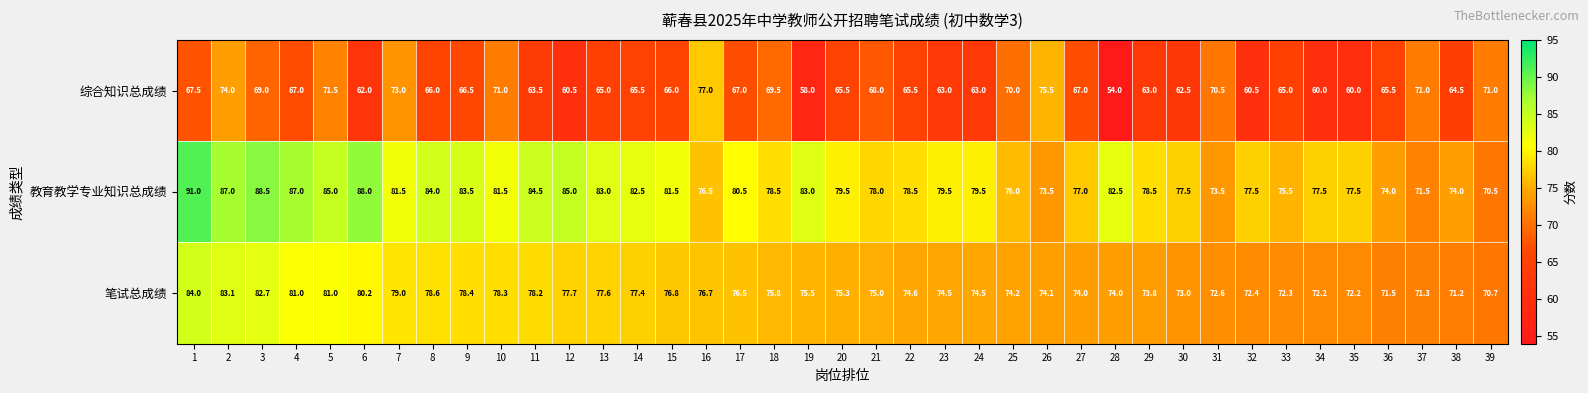

What is the total value across all series at 14?

225.4